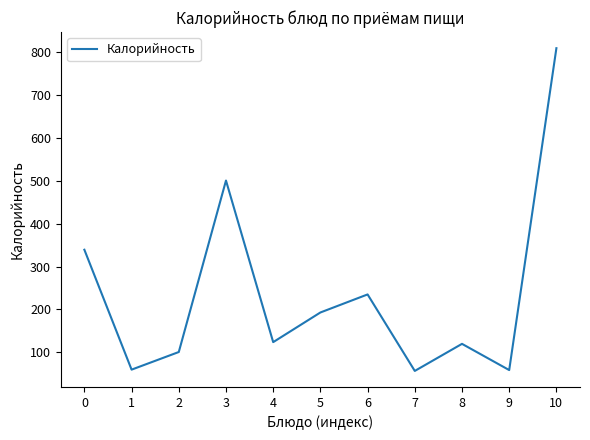

Approximately how many times larger is the value at 3 compared to 9?

8.5